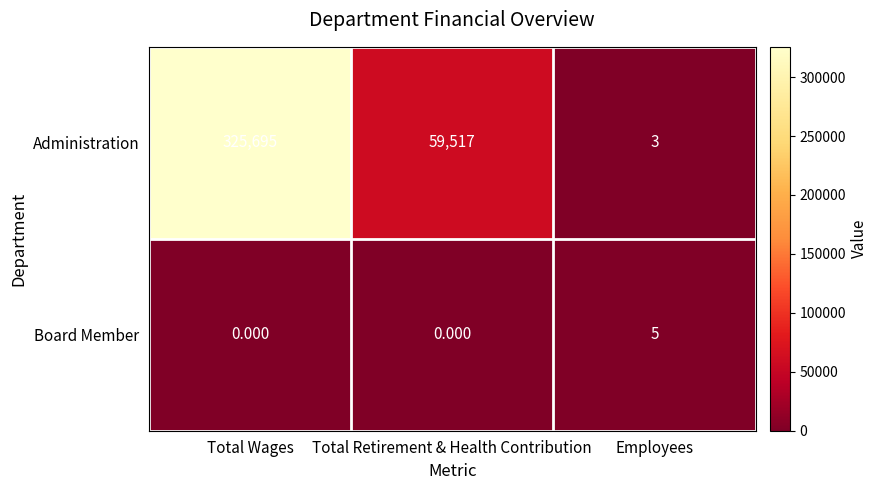

Which series changed the most between Total Wages and Total Retirement & Health Contribution?

Administration